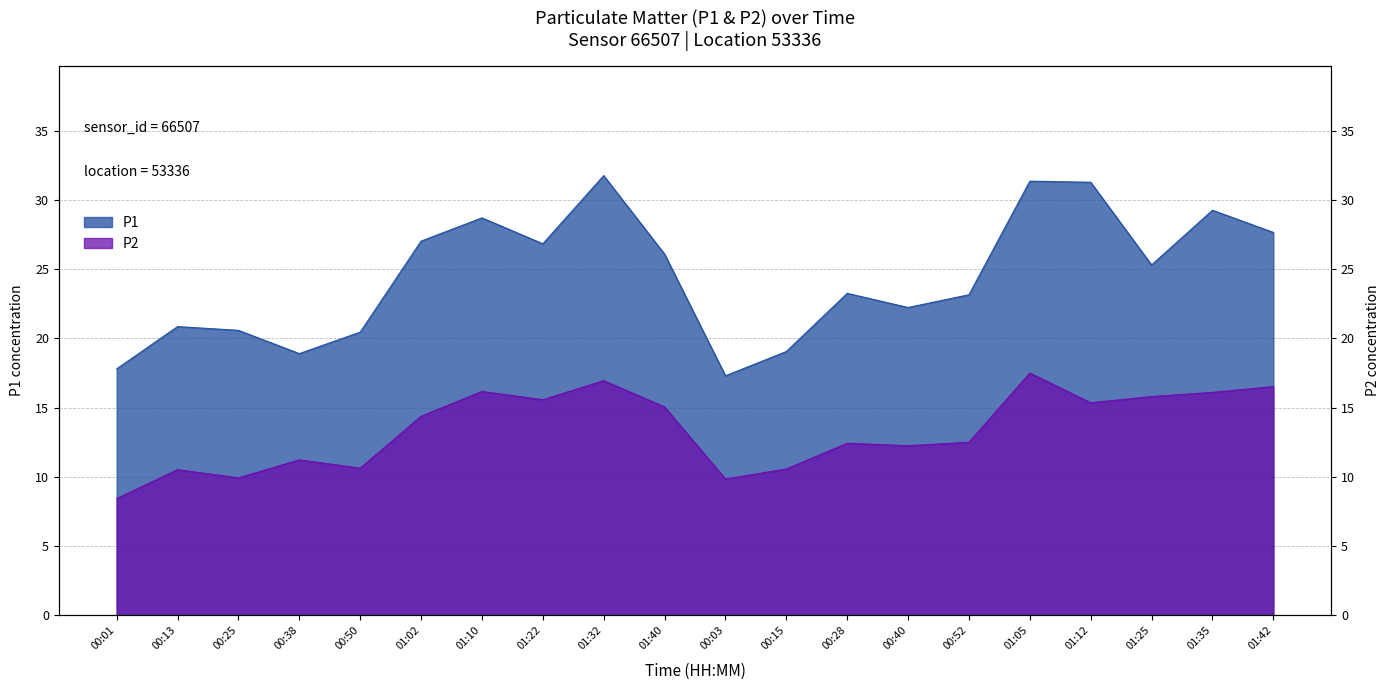

At which label does P1 first exceed 25?

01:02